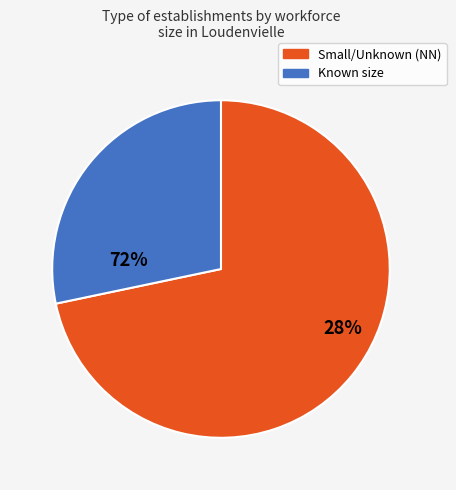

Does 02 account for over 50% of the chart?

No